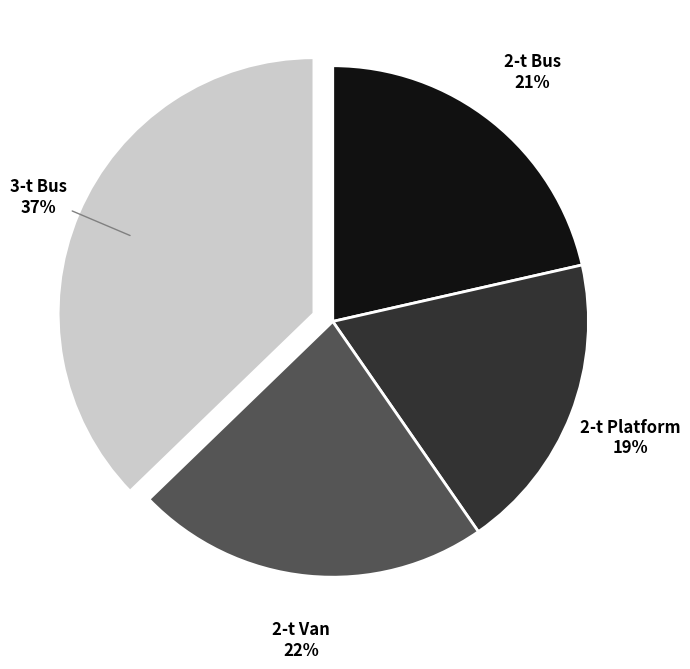

How many segments does this pie chart have?

4